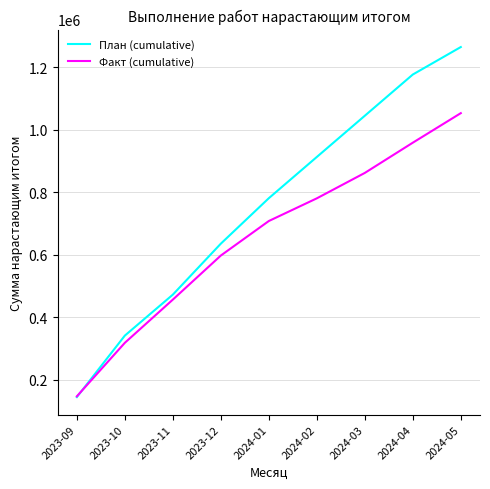

The value of Факт (cumulative) at 2023-10 is 471356. True or false?

False